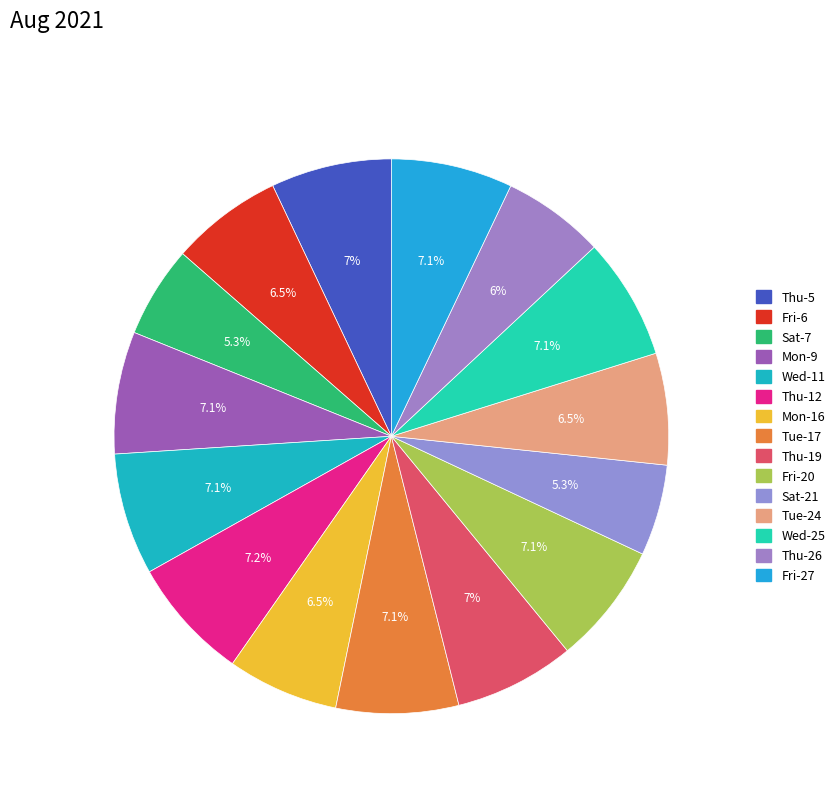

Does any single category account for the majority?

No